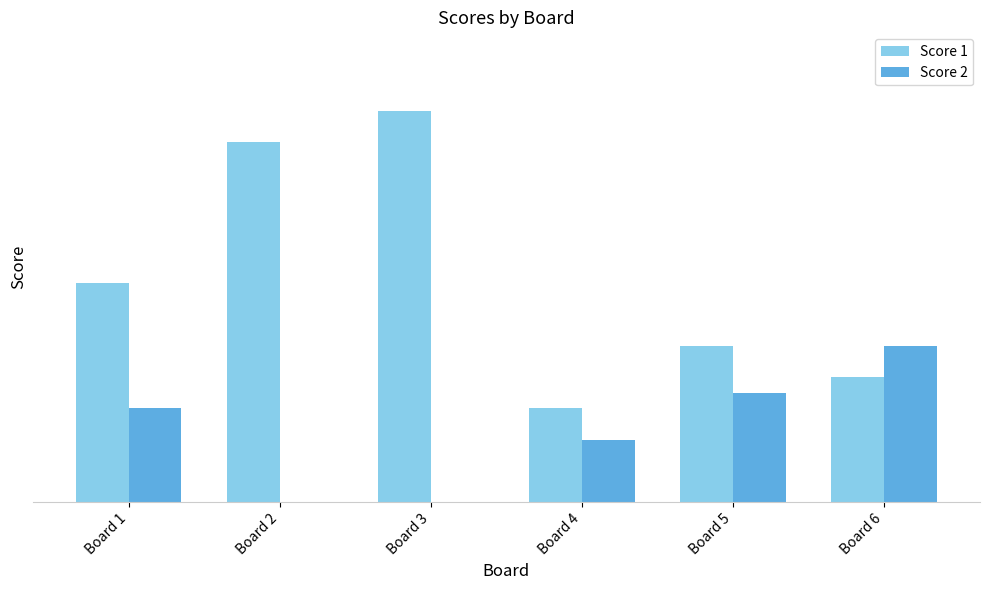

What is the value of the Score 1 bar at the 5th from the left?

10